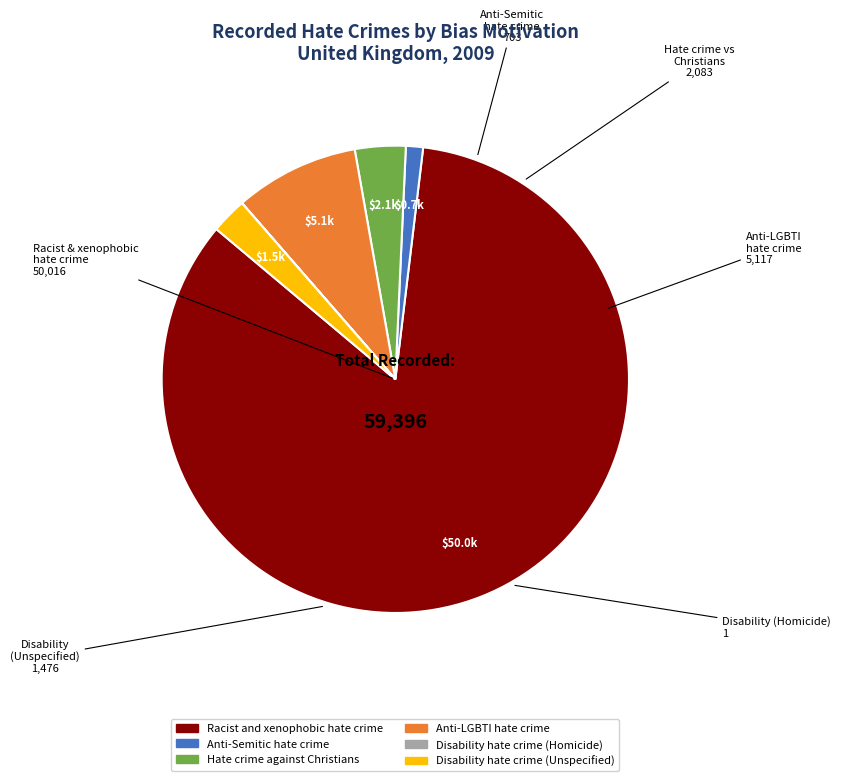

True or false: Hate crime against Christians accounts for 4% of the total.

True